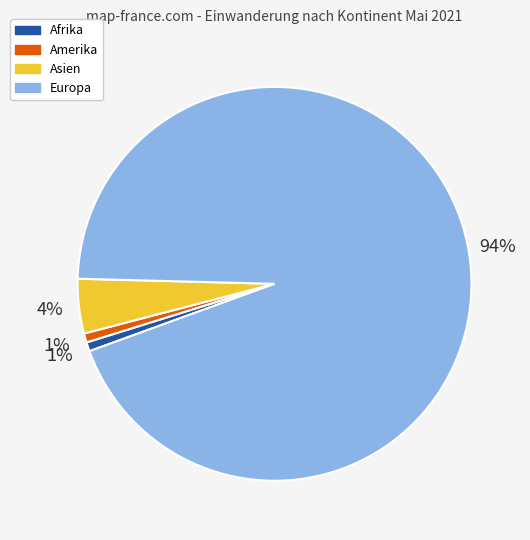

To the nearest percent, what is the difference between the Afrika and Europa slice percentages?

93%